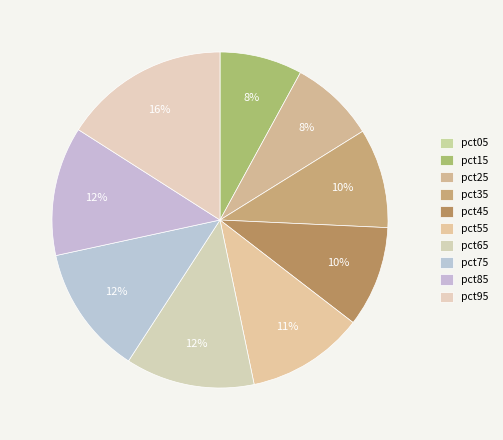

Does any single category account for the majority?

No